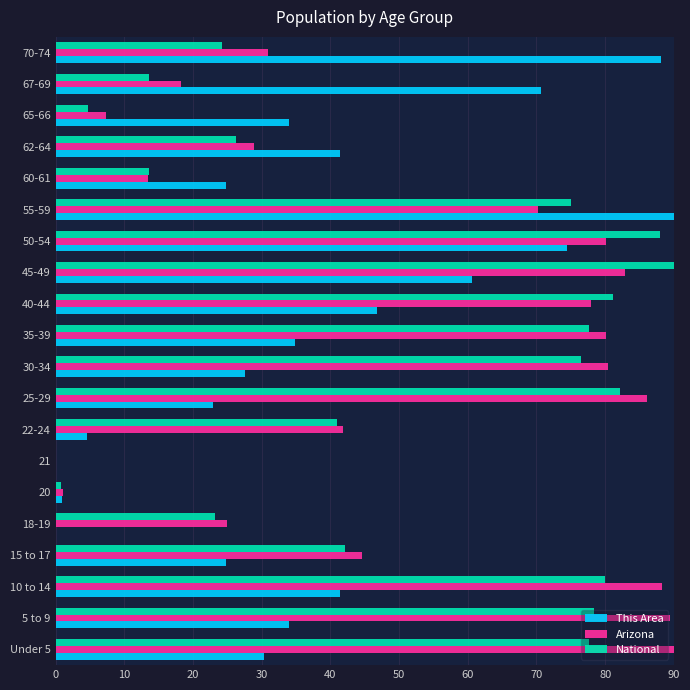

Between 45-49 and 70-74, which series saw the biggest shift?

National